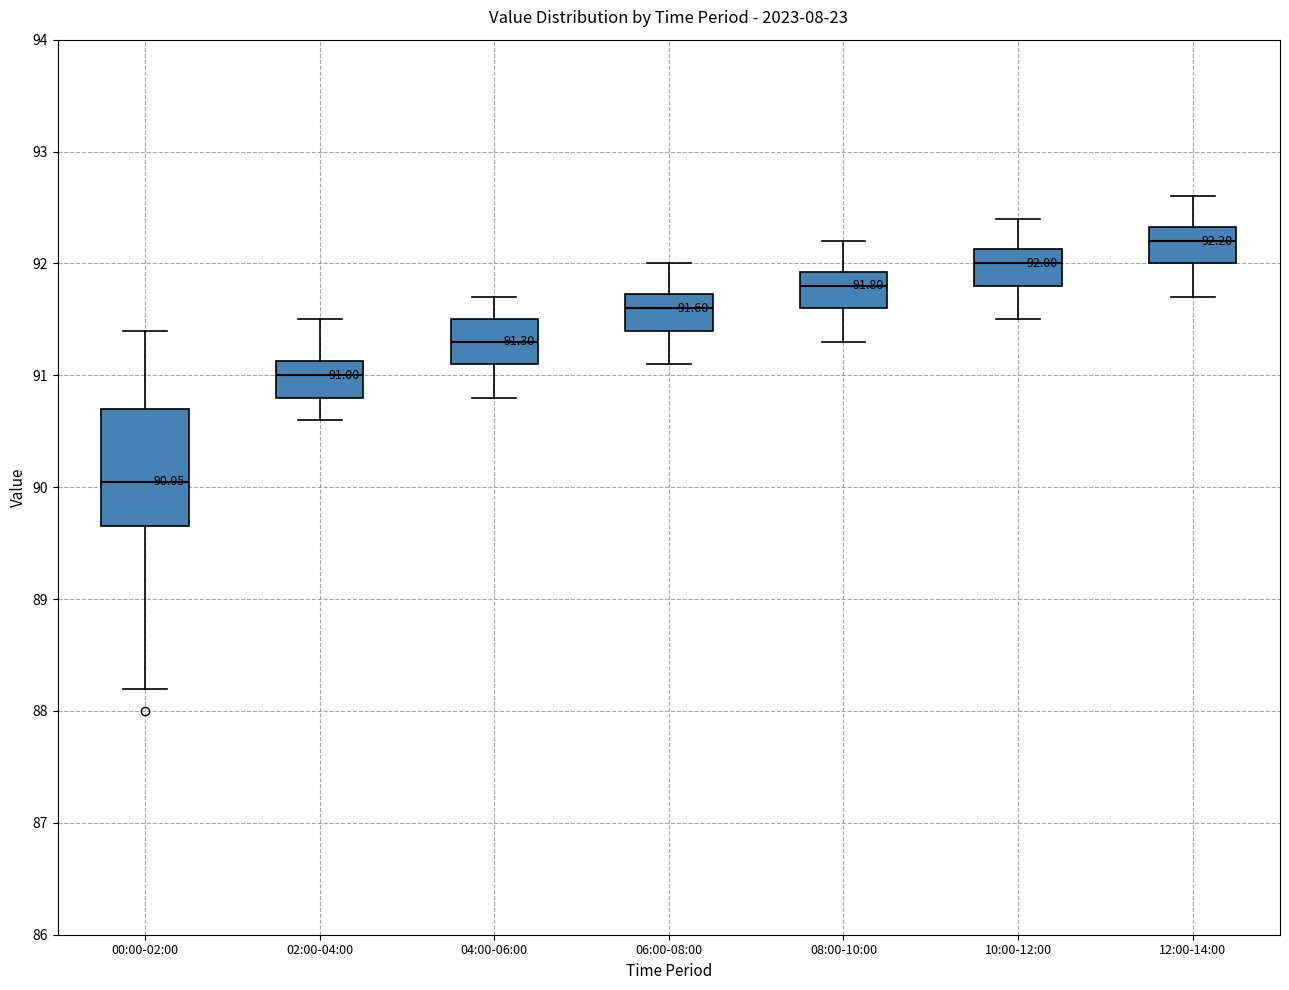

Which box is the tallest, from its lower edge to its upper edge?

00:00-02:00